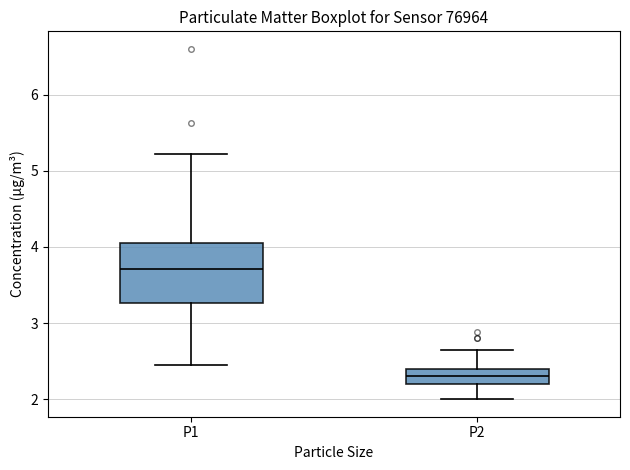

Which box's median line is the lowest?

P2